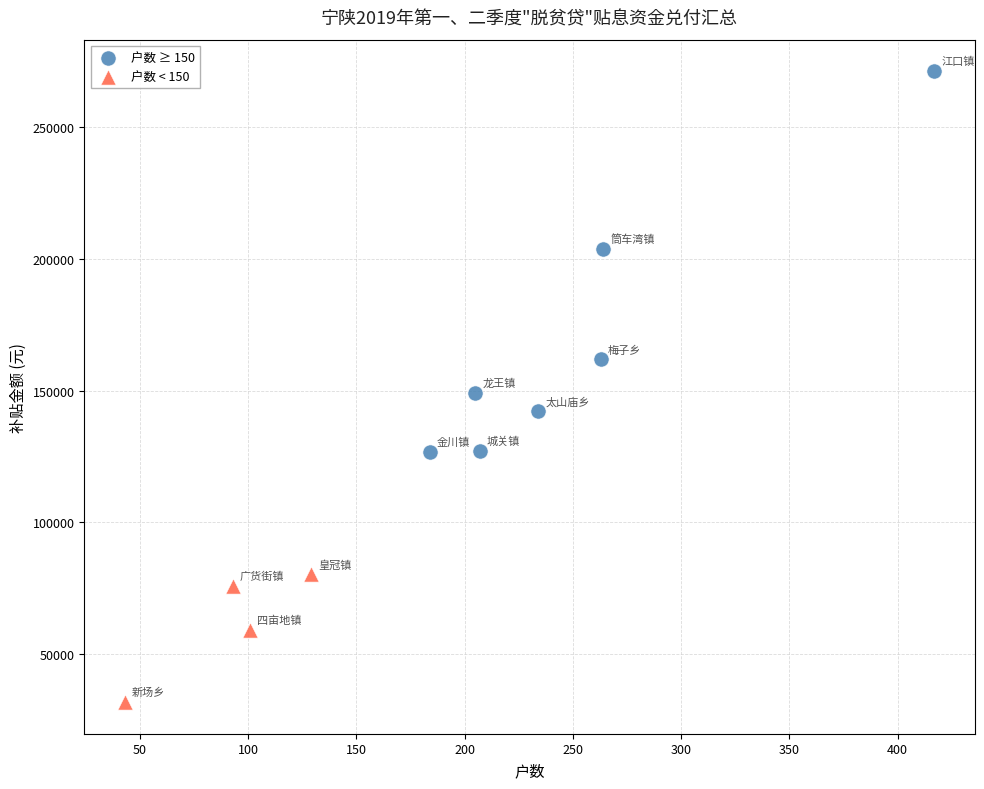

What are all the series names shown in the legend?

户数 ≥ 150, 户数 < 150